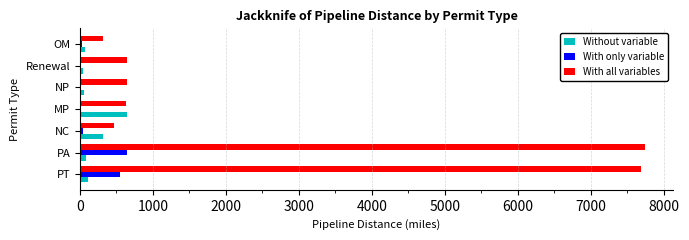

True or false: Without variable has a value of 646.0 at MP.

True